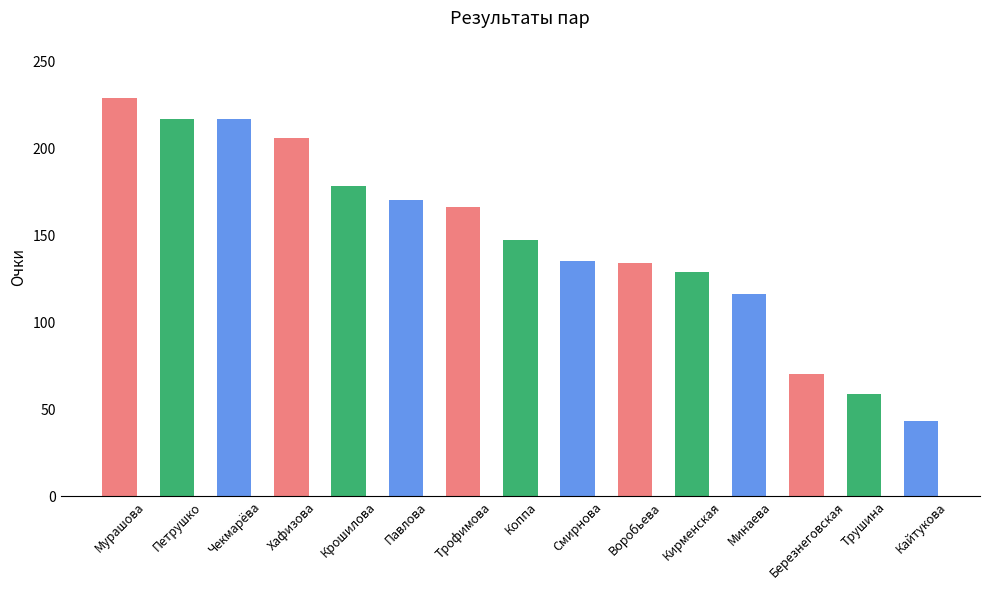

What position from the right is Березнеговская?

3